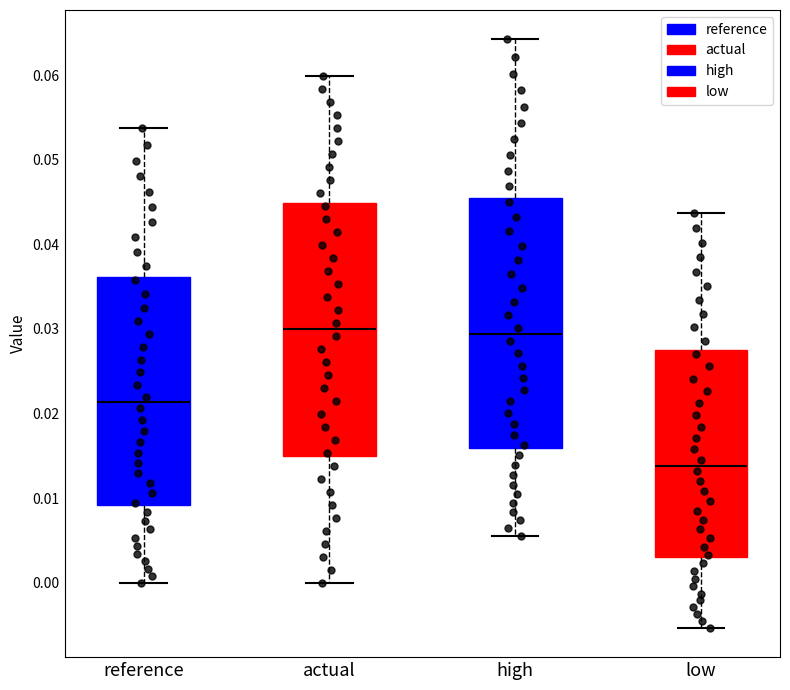

Which box's median line is the lowest?

low